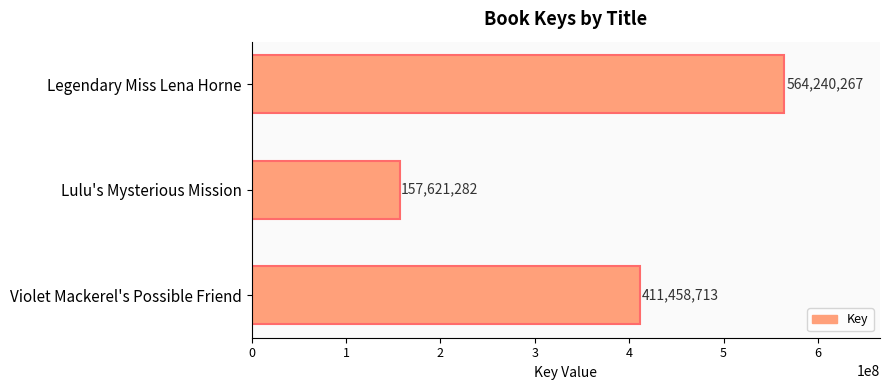

How many values are below 411458713?

1